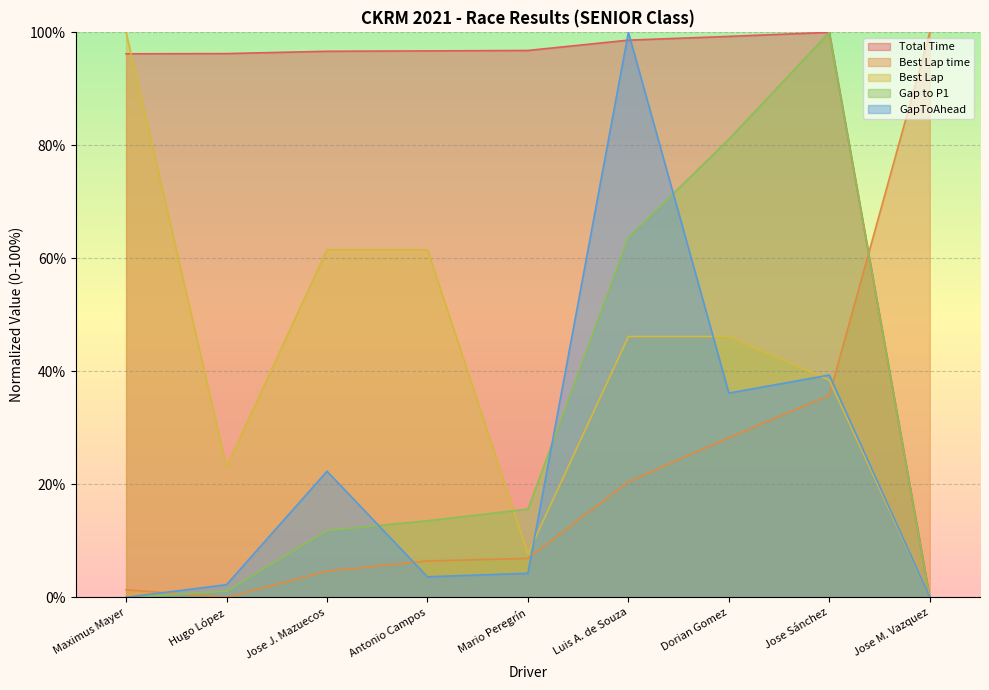

Where do Gap to P1 and GapToAhead first cross each other?

Jose J. Mazuecos and Antonio Campos